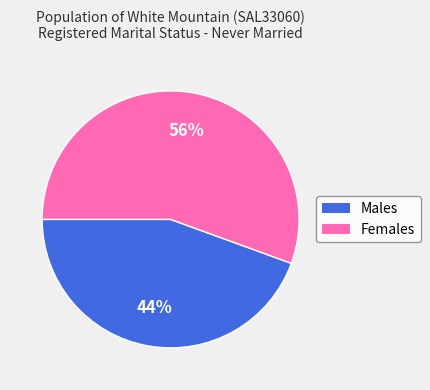

Between Females and Males, which is larger?

Females